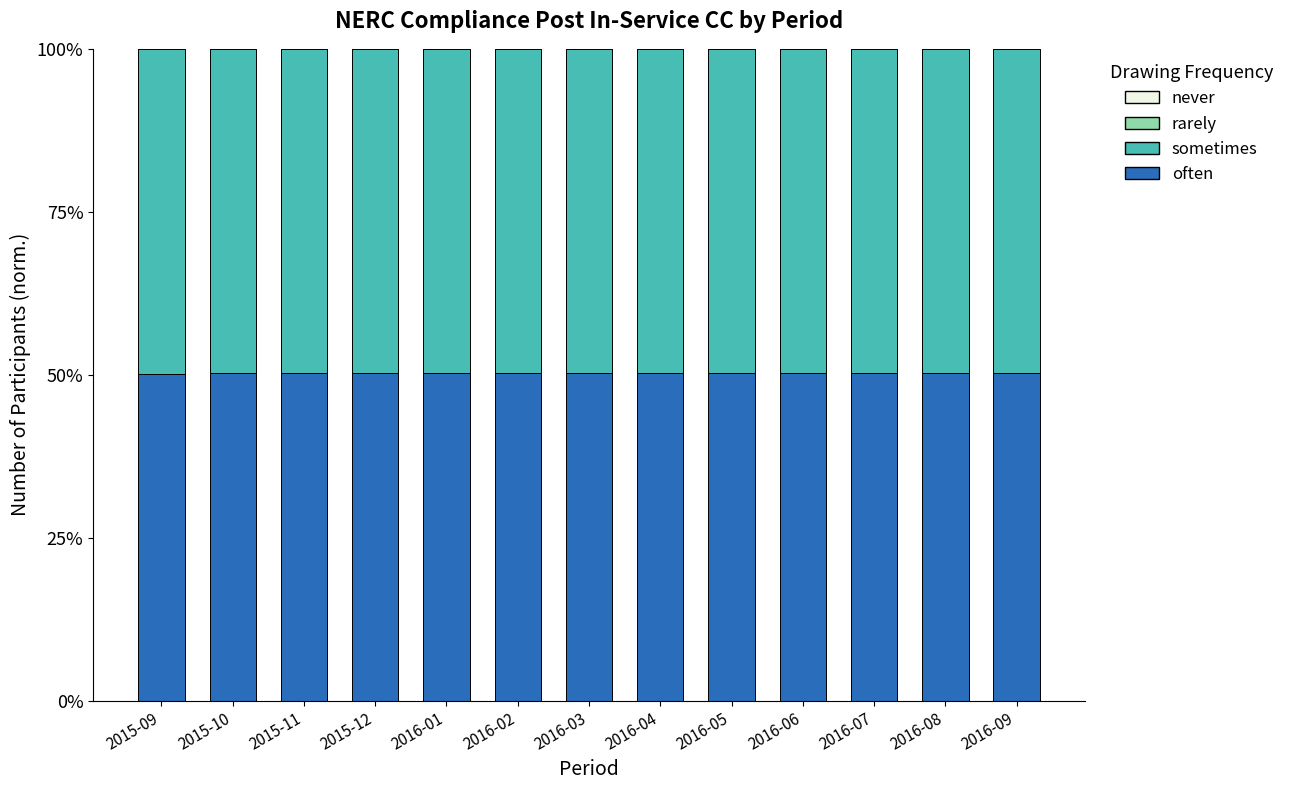

True or false: often has a value of 50.2 at 2016-05.

True